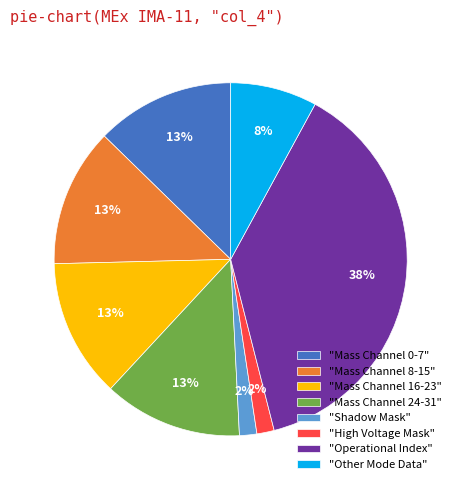

Between "Operational Index" and "High Voltage Mask", which is larger?

"Operational Index"